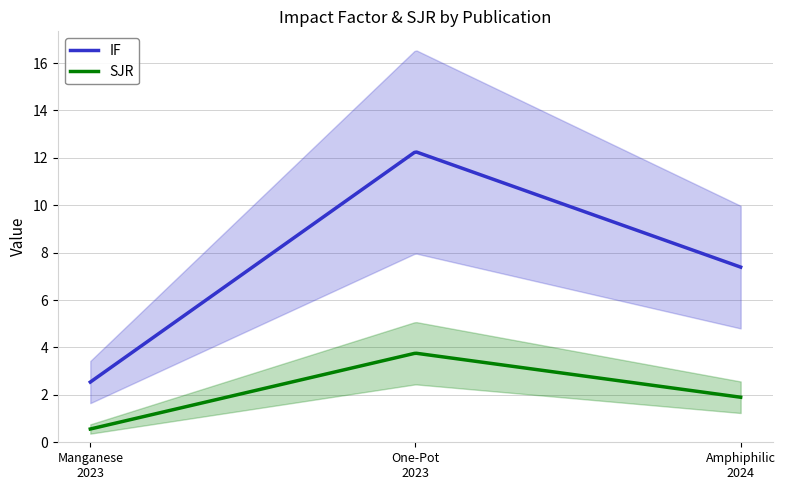

What is the sum of the IF values at 2023 and 2024?

9.9